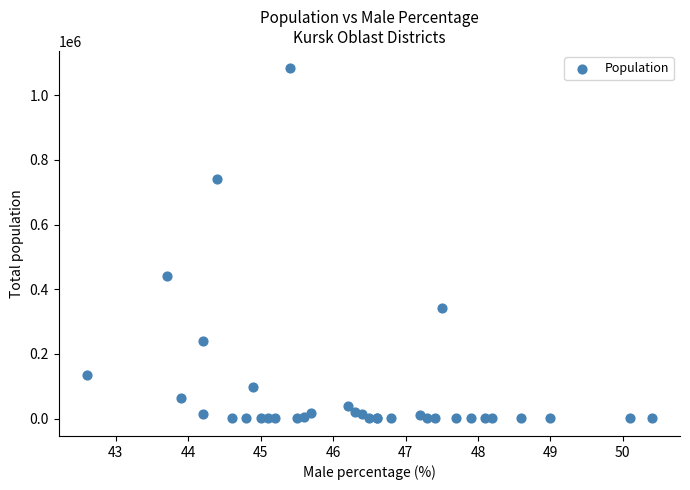

What Y value in the scatter plot is closest to 541427?

440052